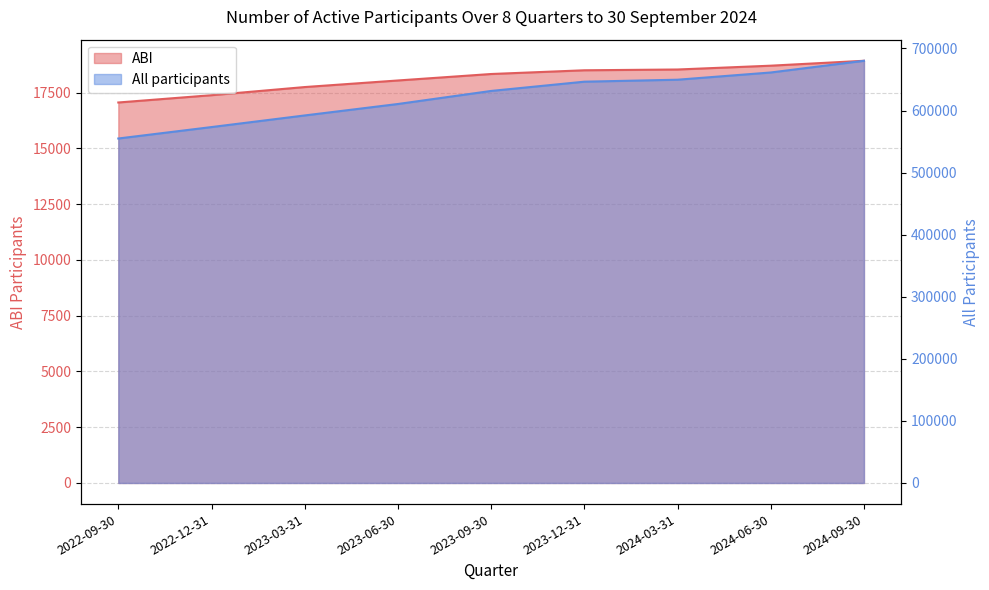

What value does the ABI series have at 2024-09-30, to the nearest 50?

18950